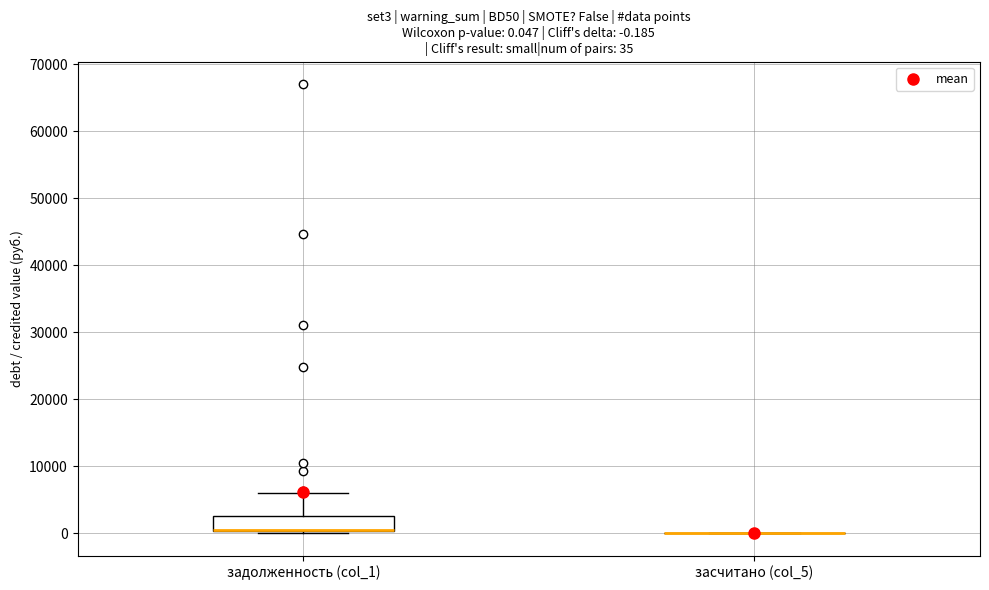

Comparing the boxes themselves (not the whiskers), which one is the tallest?

задолженность (col_1)